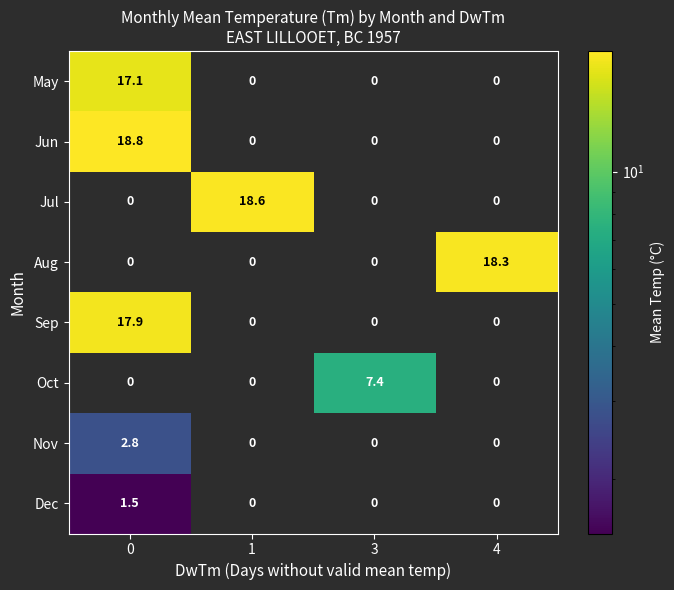

What is the maximum value shown in the chart?

18.8